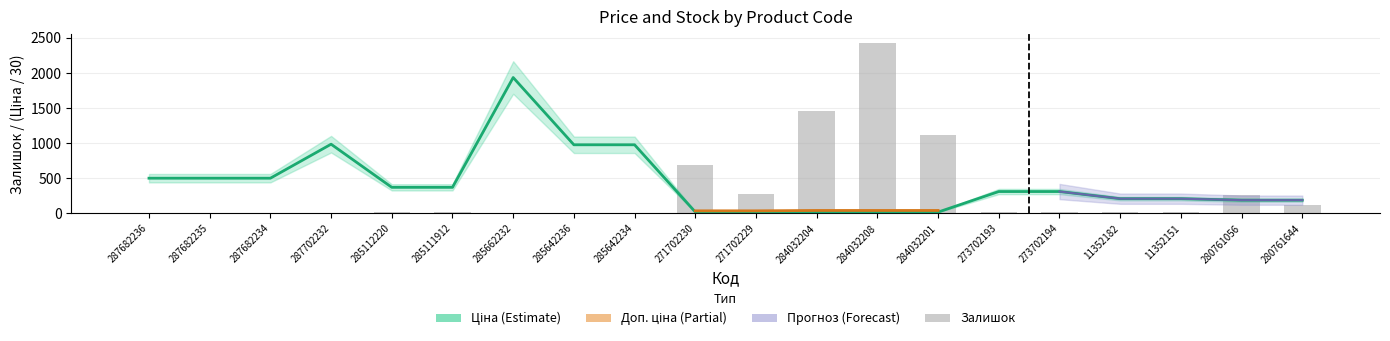

Reading left to right, extract all data points from this chart.

Ціна: 500.6	500.6	500.6	985.0	370.5	370.5	1934.6	976.5	976.5	19.5	19.5	17.8	17.8	17.8	310.7	310.7	208.9	208.9	187.9	187.9
Залишок: 0.0	0.0	0.0	0.0	17.0	14.0	12.0	12.0	5.0	690.0	272.0	1460.0	2433.0	1111.0	19.0	18.0	23.0	16.0	257.0	115.0